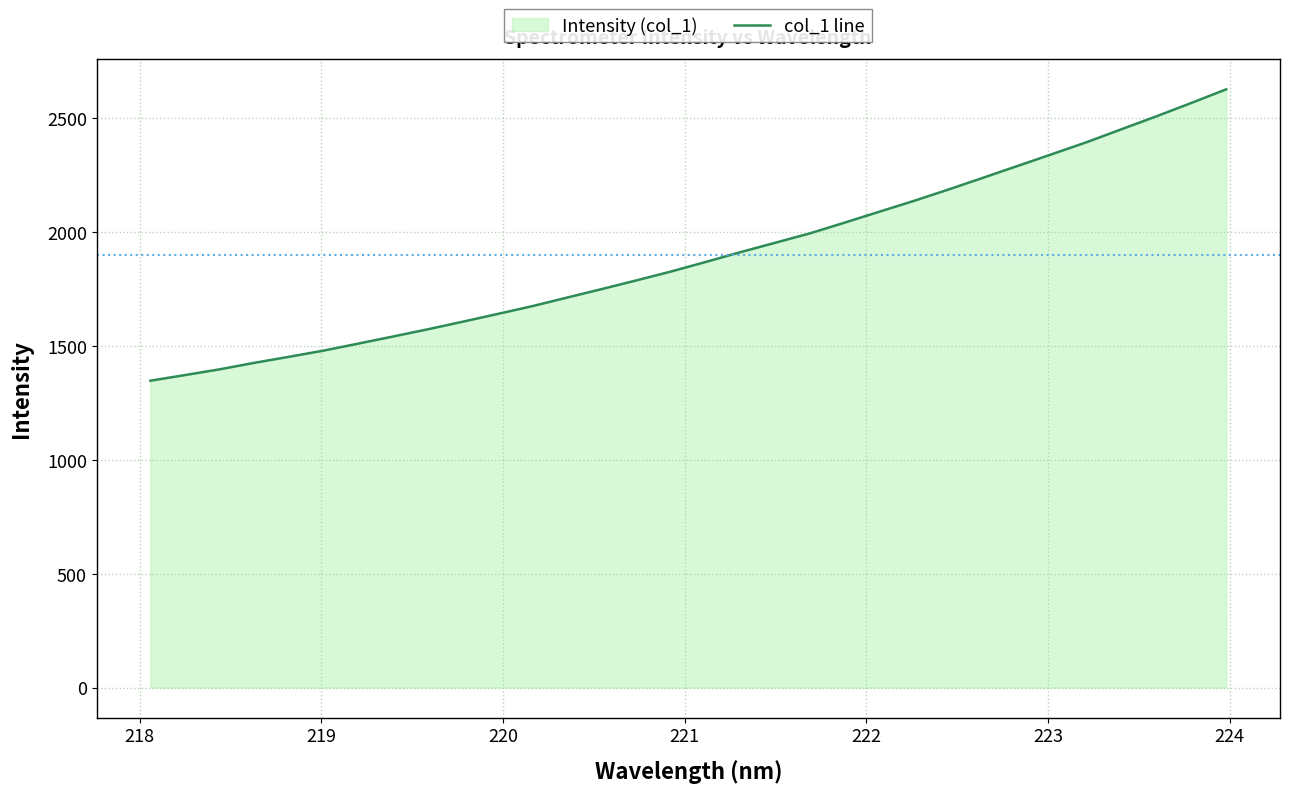

What is the difference between the maximum and minimum values?

1279.4